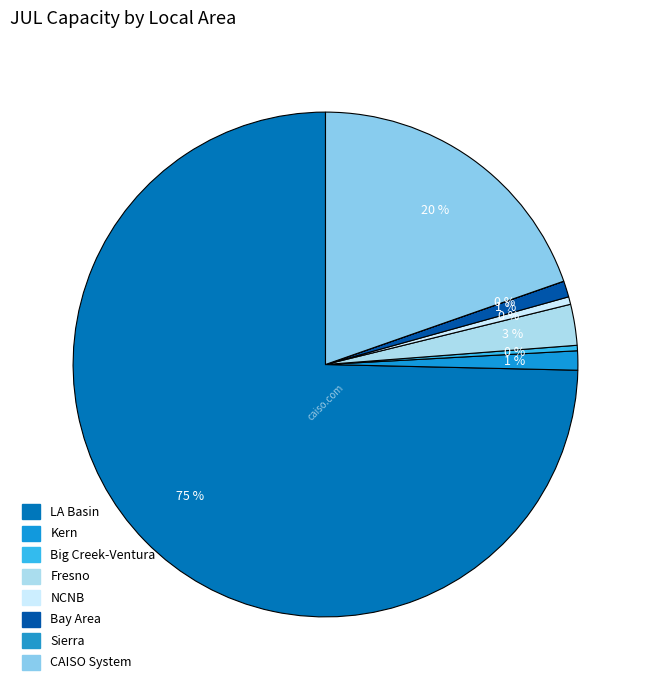

What is the largest slice in the pie chart?

LA Basin